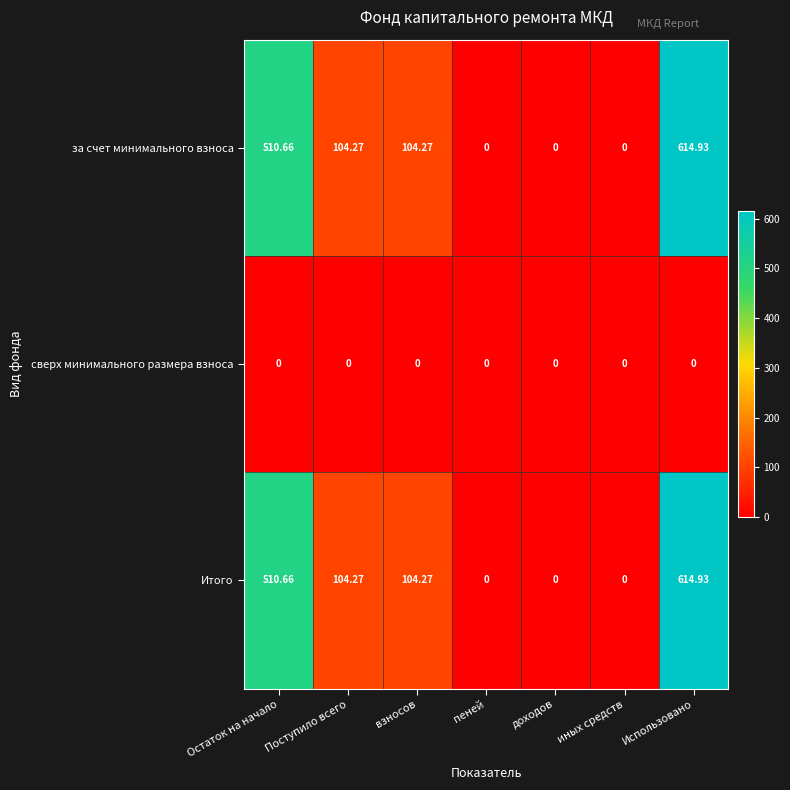

Where does the Итого series first go above 104?

Остаток на начало